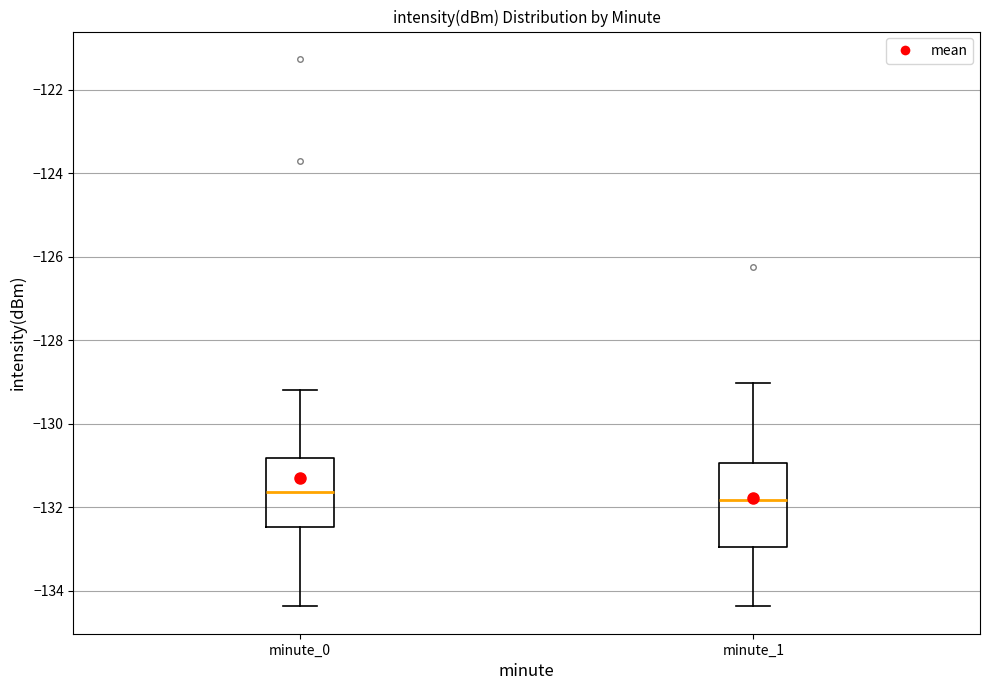

Which box is the tallest, from its lower edge to its upper edge?

minute_1